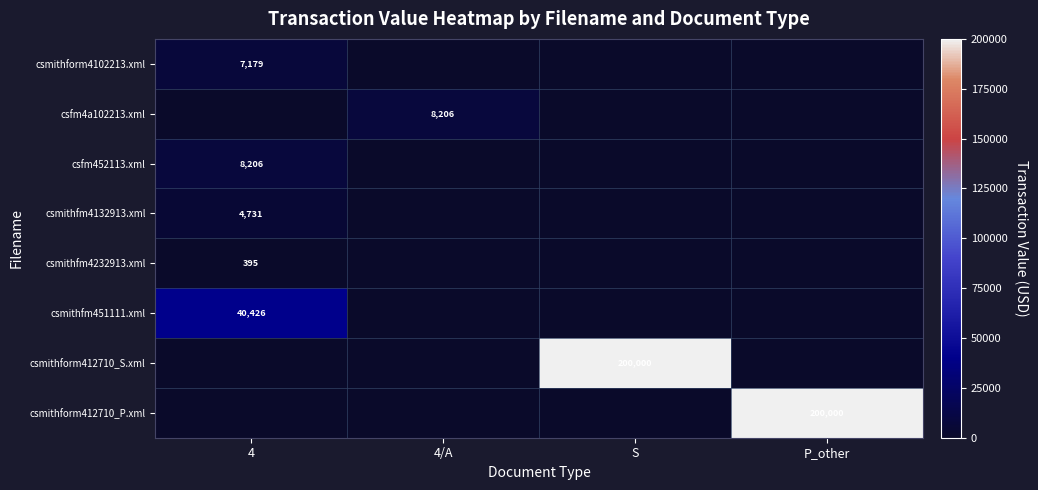

The csmithfm4132913.xml series shows 4731 at 4. True or false?

True